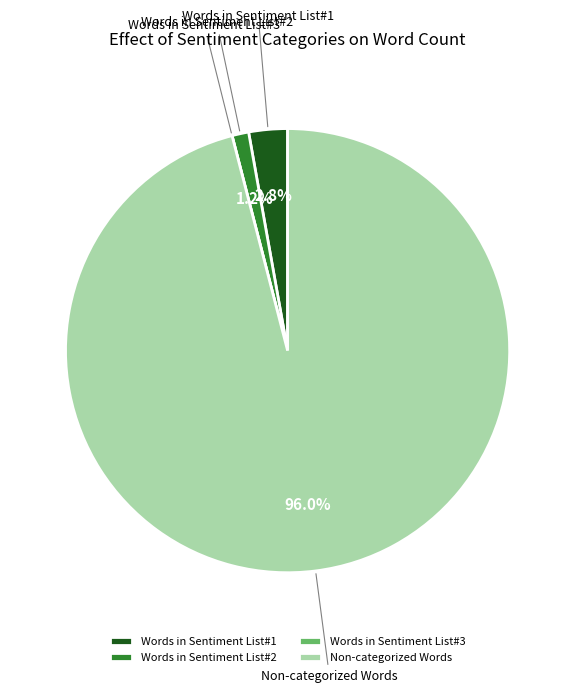

Approximately how many times larger is the value at Words in Sentiment List#1 compared to Words in Sentiment List#2?

2.3